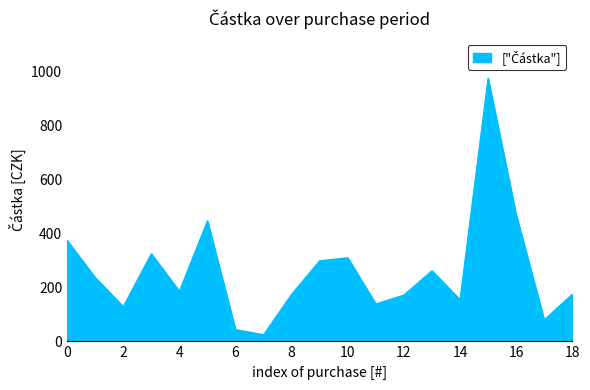

What is the minimum value shown in the chart?

25